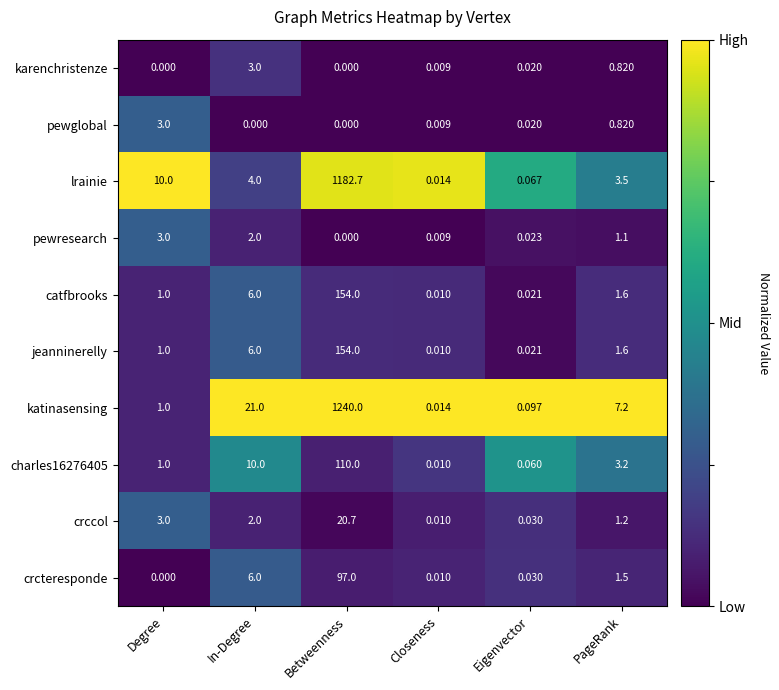

Where is charles16276405 nearest to the value 55?

In-Degree